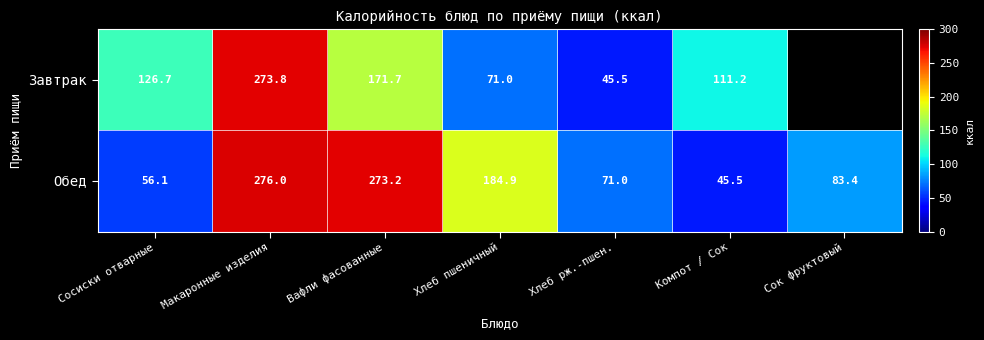

What is the sum of all Обед values?

990.1